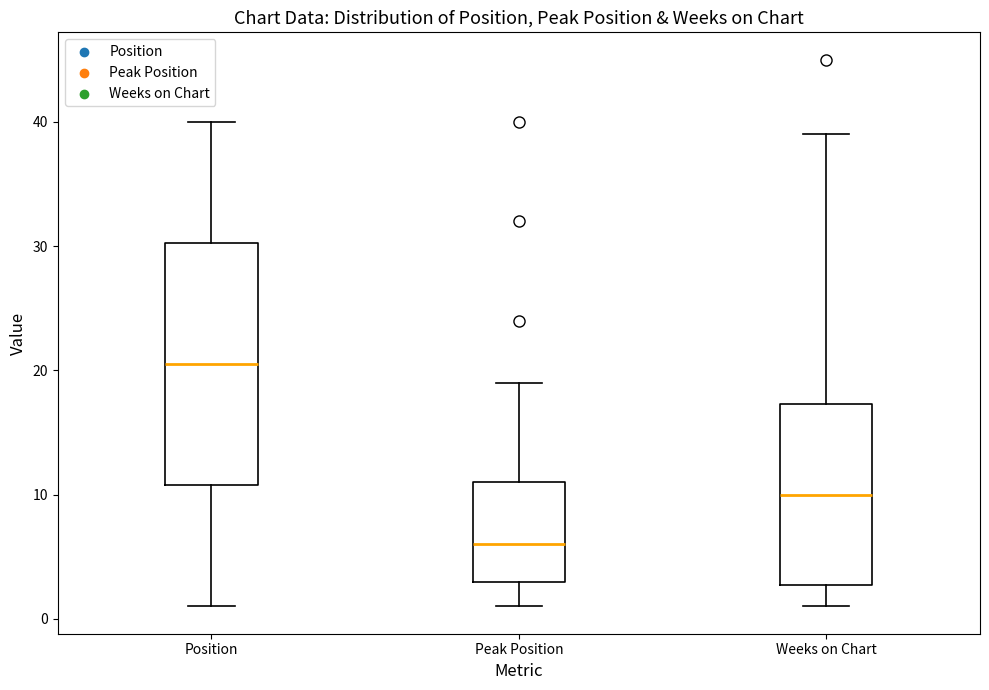

Reading left to right, transcribe this box plot: for each box, give where its median line is, the range the box spans, and where its two whiskers end, as read against the y-axis. The values are not printed on the chart, so give them approximately, as read against the axis.

Position: median 21, box 11 to 30, whiskers 1 to 40
Peak Position: median 6, box 3 to 11, whiskers 1 to 19
Weeks on Chart: median 10, box 3 to 17, whiskers 1 to 39